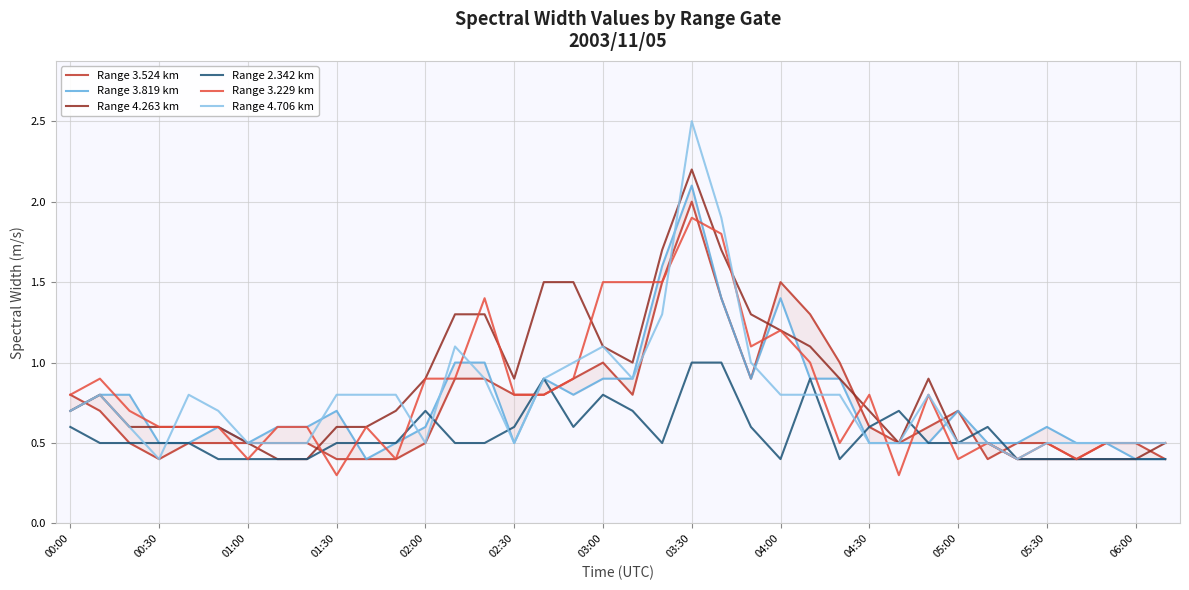

What is the difference between the maximum and minimum values in the Range 4.263 km series?

1.8